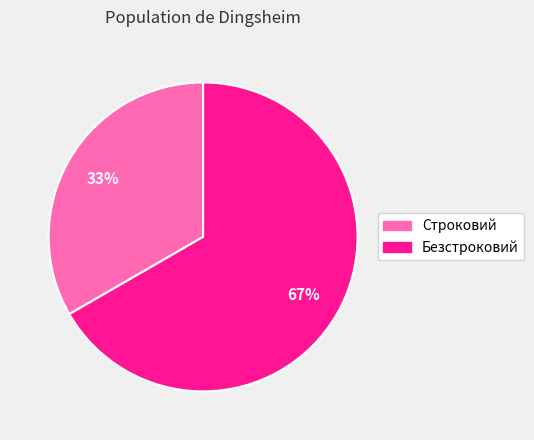

True or false: Безстроковий accounts for 60% of the total.

False